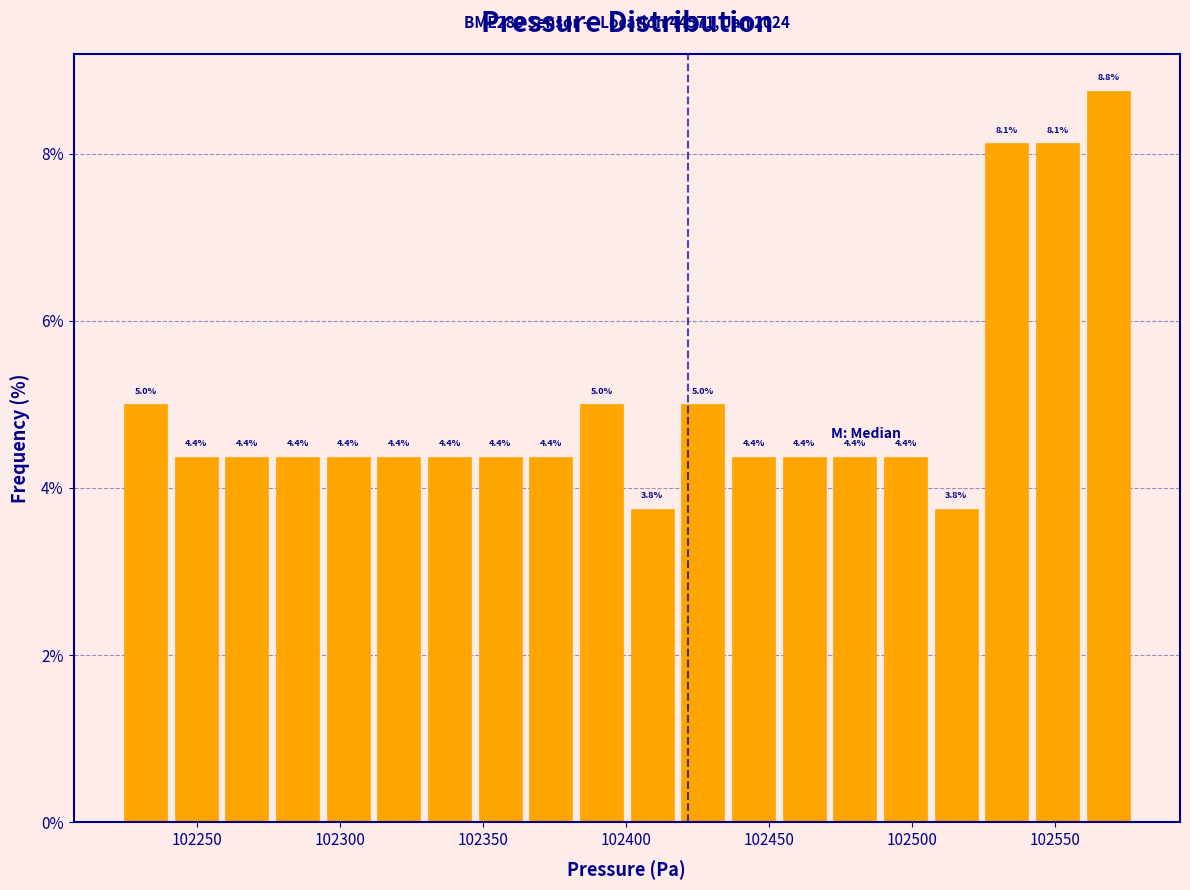

Read against the x-axis, roughly where is the centre of the tallest bar?

102570